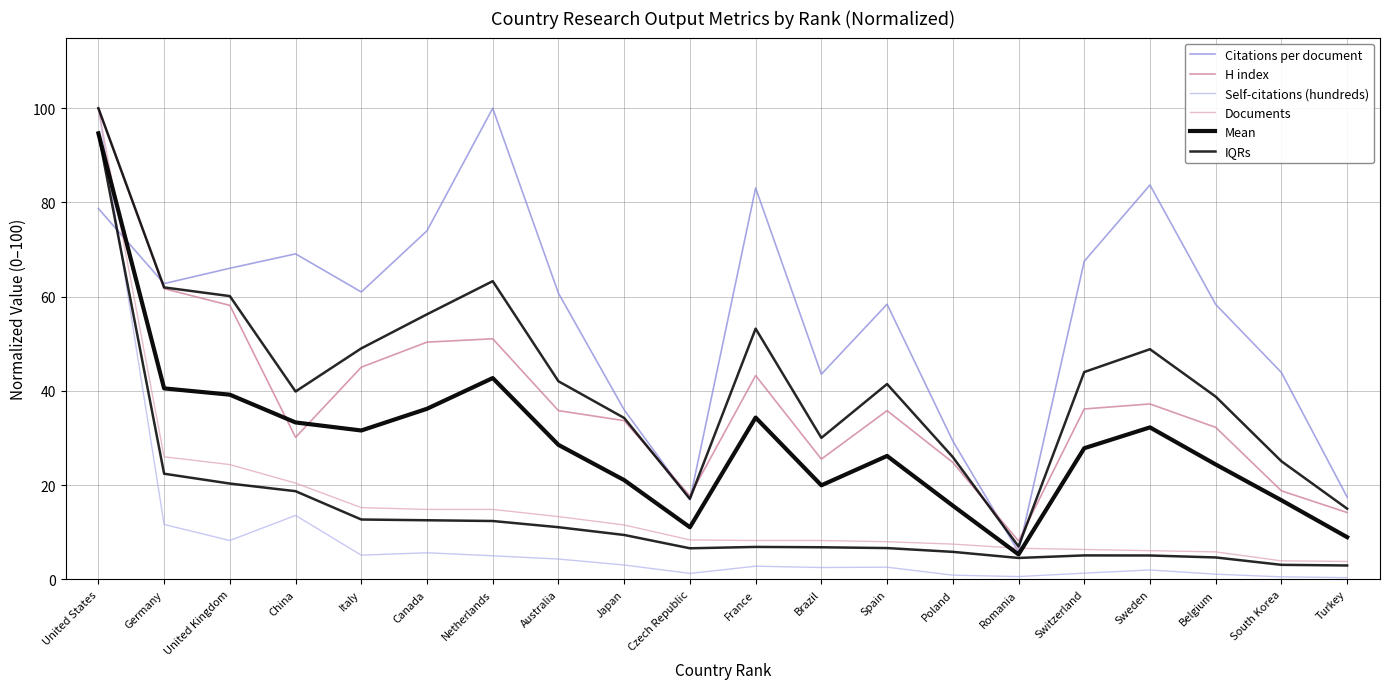

True or false: Self-citations (hundreds) has a value of 2.6 at Spain.

True